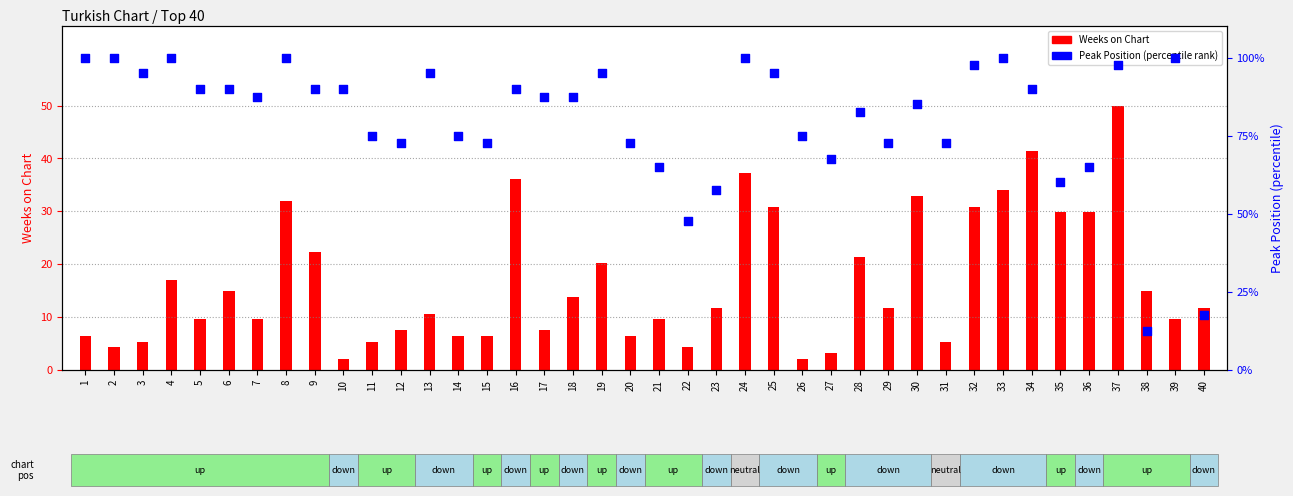

What is the total value across all series at 13?

95.1